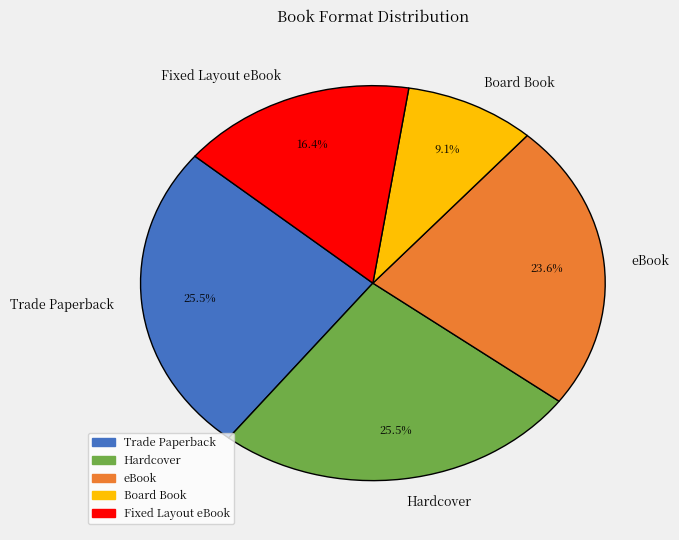

Which slice is the smallest?

Board Book